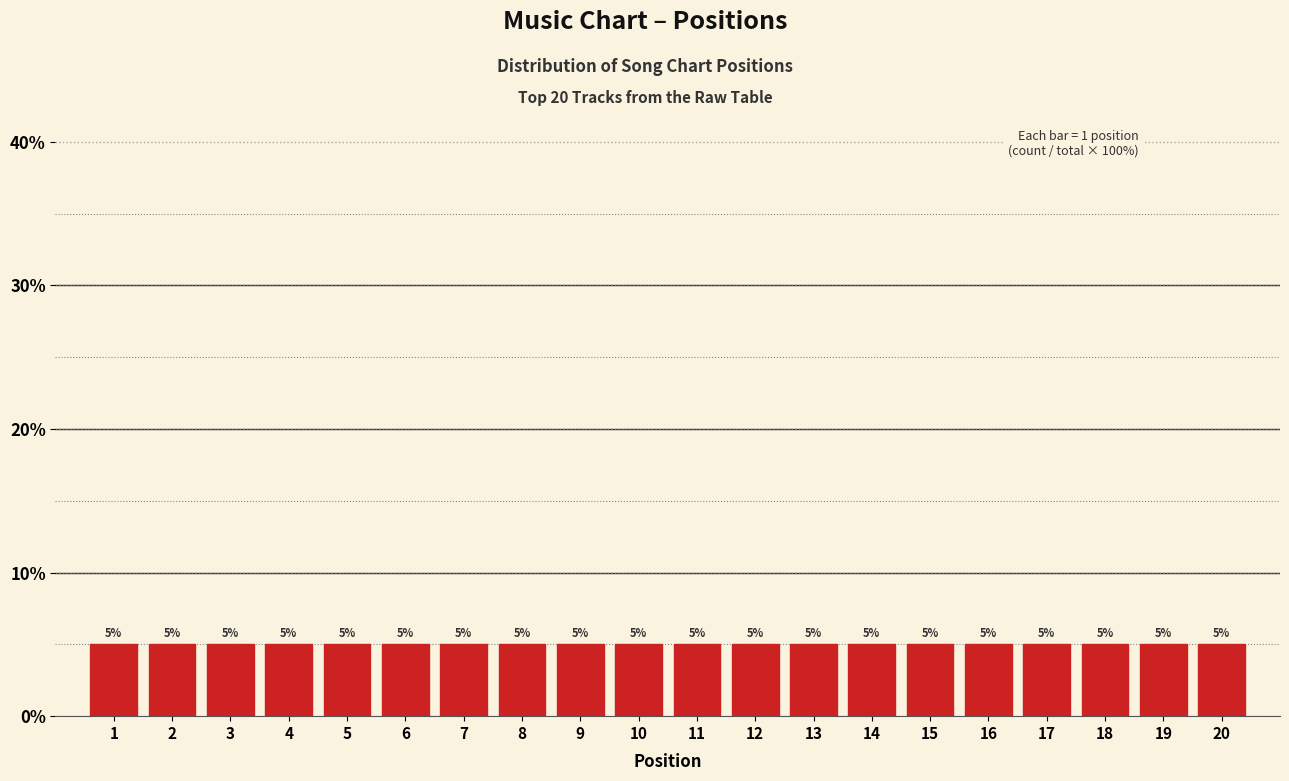

Reading left to right, transcribe this chart: for each bar, give the range it covers on the x-axis and its height.

0.5 to 1.5: 5
1.5 to 2.5: 5
2.5 to 3.5: 5
3.5 to 4.5: 5
4.5 to 5.5: 5
5.5 to 6.5: 5
6.5 to 7.5: 5
7.5 to 8.5: 5
8.5 to 9.5: 5
9.5 to 10.5: 5
10.5 to 11.5: 5
11.5 to 12.5: 5
12.5 to 13.5: 5
13.5 to 14.5: 5
14.5 to 15.5: 5
15.5 to 16.5: 5
16.5 to 17.5: 5
17.5 to 18.5: 5
18.5 to 19.5: 5
19.5 to 20.5: 5